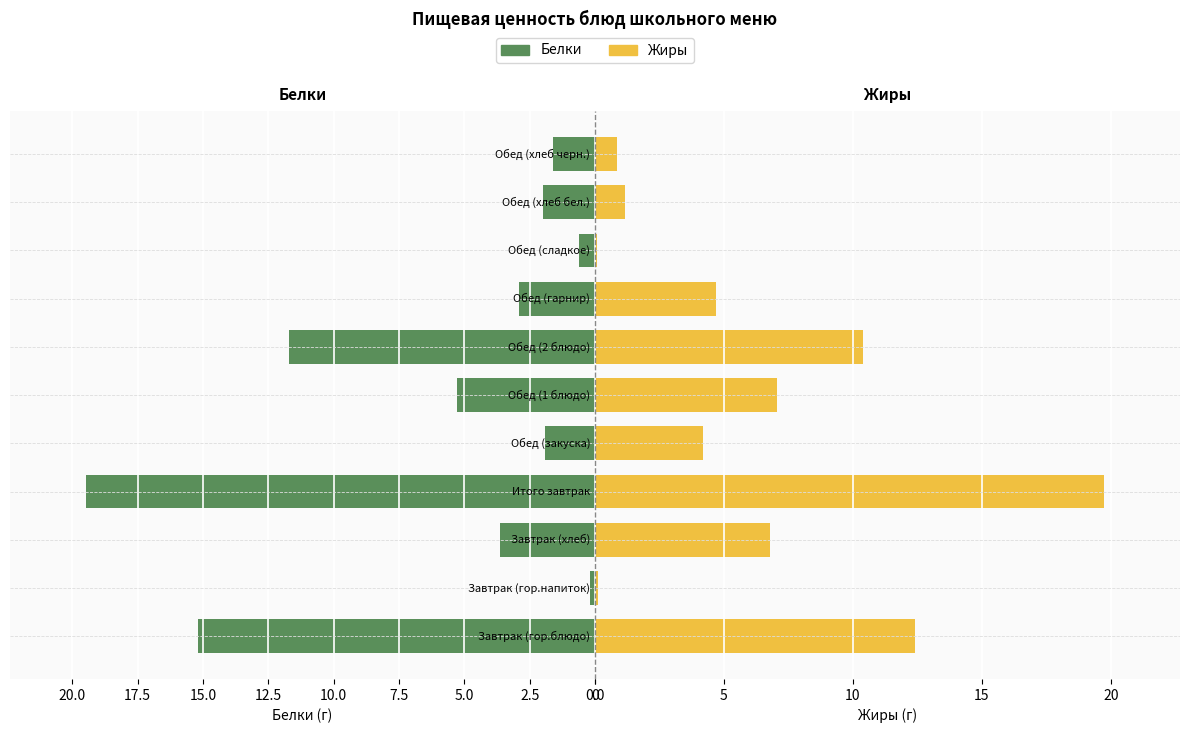

Rank the series by their maximum value, from highest to lowest.

Жиры, Белки